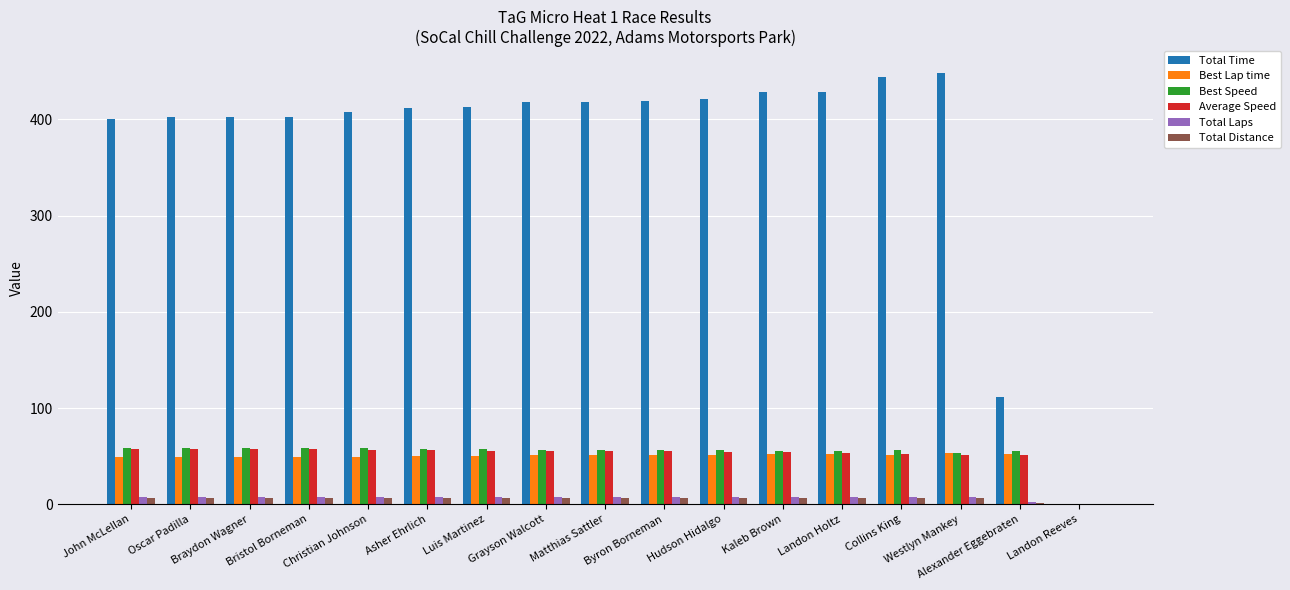

What is the maximum value shown in the chart?

448.3